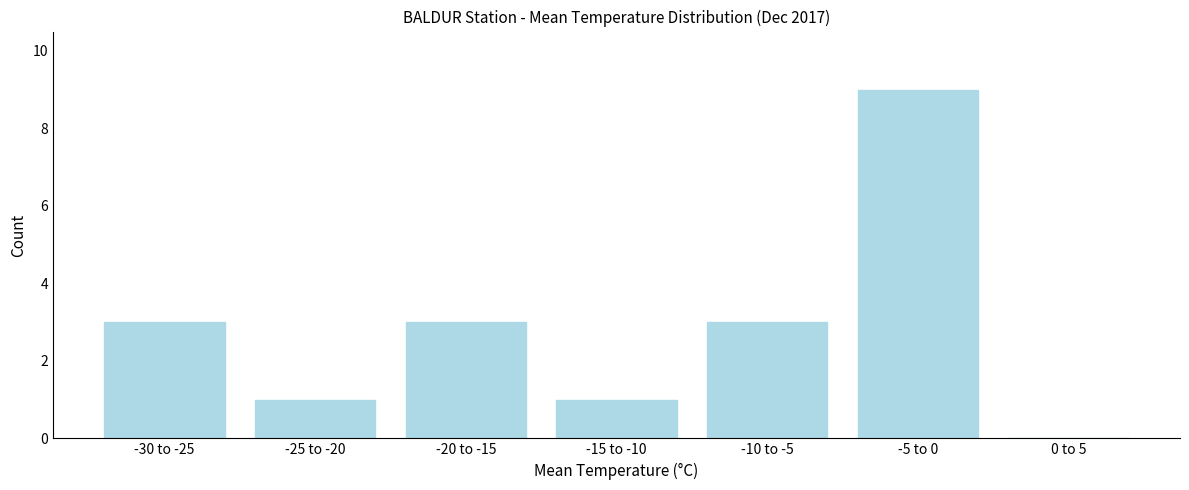

Reading left to right, transcribe all the data shown in this chart.

-30 to -25=3	-25 to -20=1	-20 to -15=3	-15 to -10=1	-10 to -5=3	-5 to 0=9	0 to 5=0